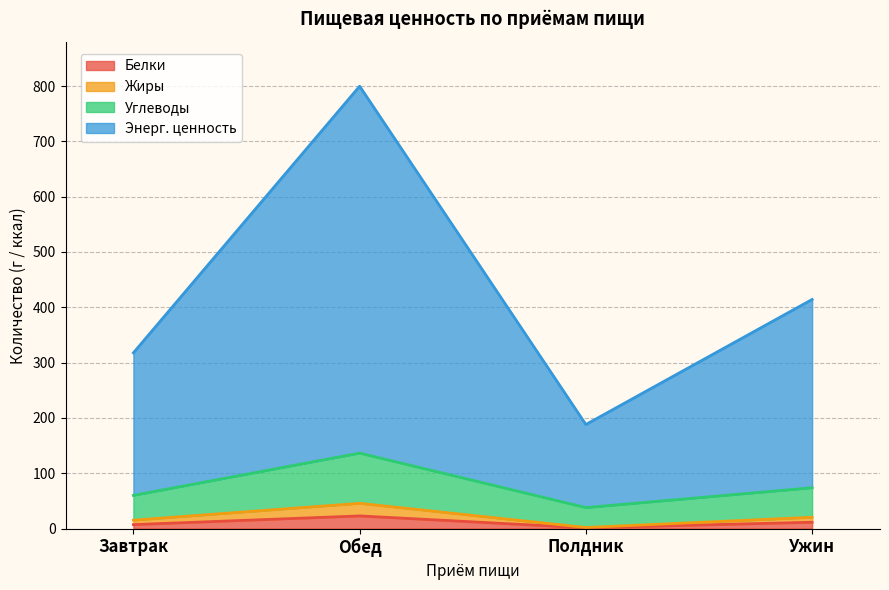

What is the lowest value of the Жиры series?

1.9